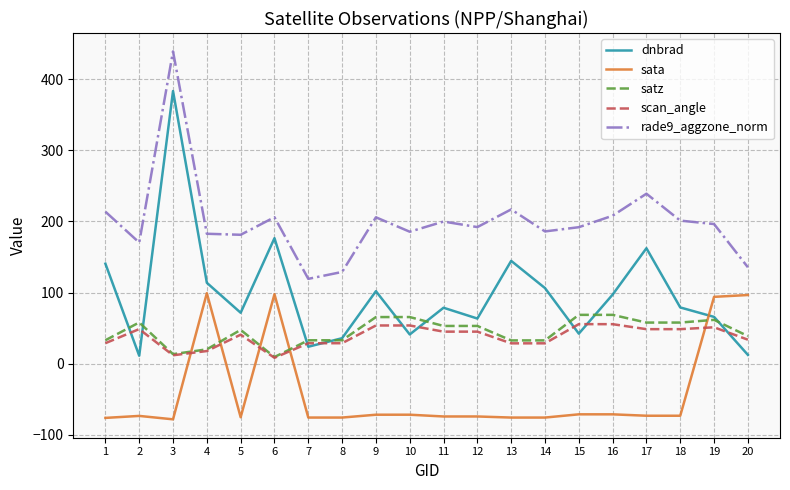

What are all the series names shown in the legend?

dnbrad, sata, satz, scan_angle, rade9_aggzone_norm